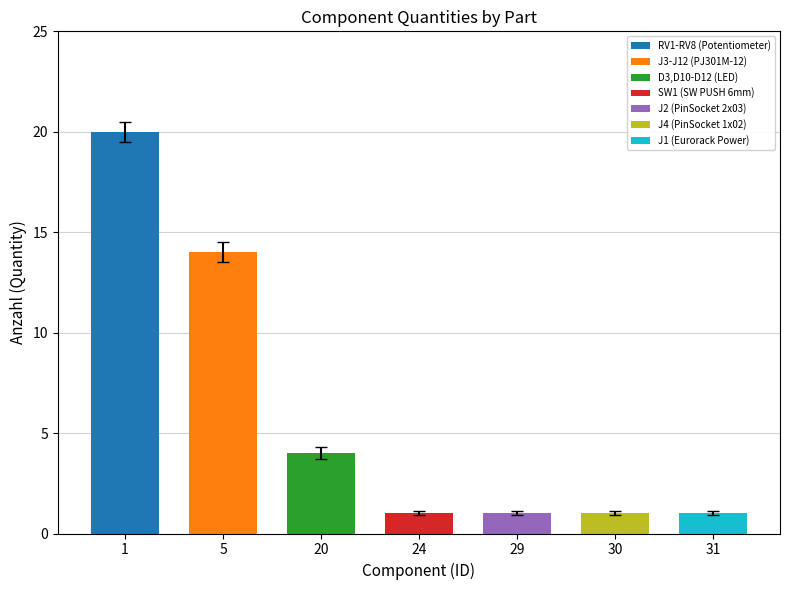

Count the values in the range 1 to 14.

6